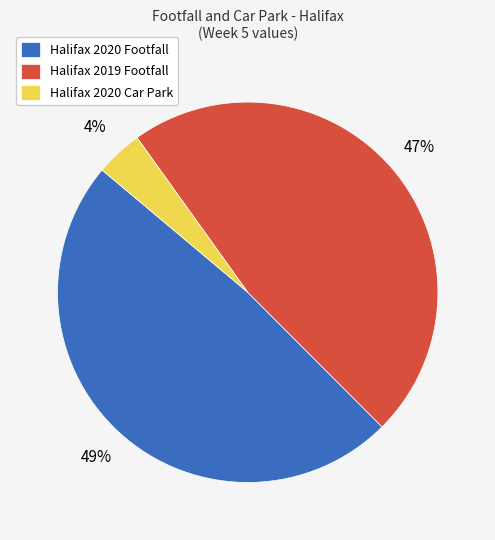

To the nearest percent, what is the average slice percentage?

33%